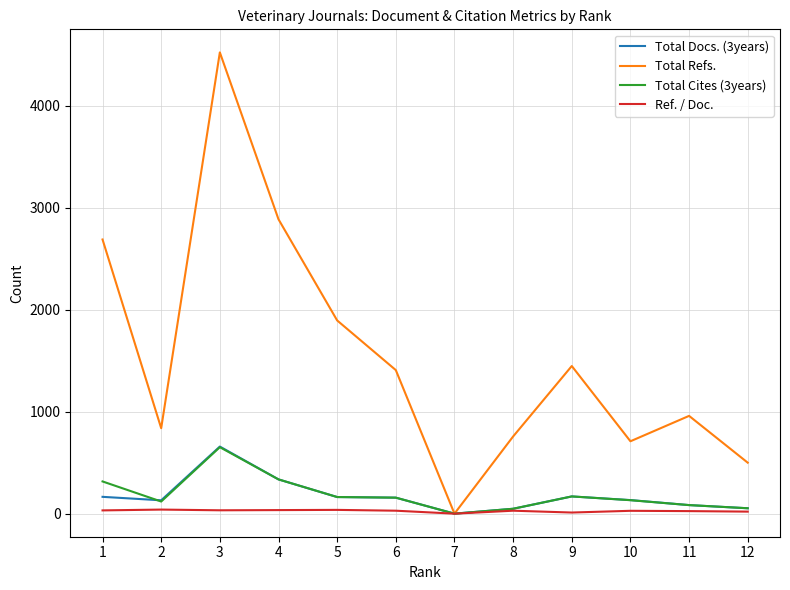

What are all the series names shown in the legend?

Total Docs. (3years), Total Refs., Total Cites (3years), Ref. / Doc.